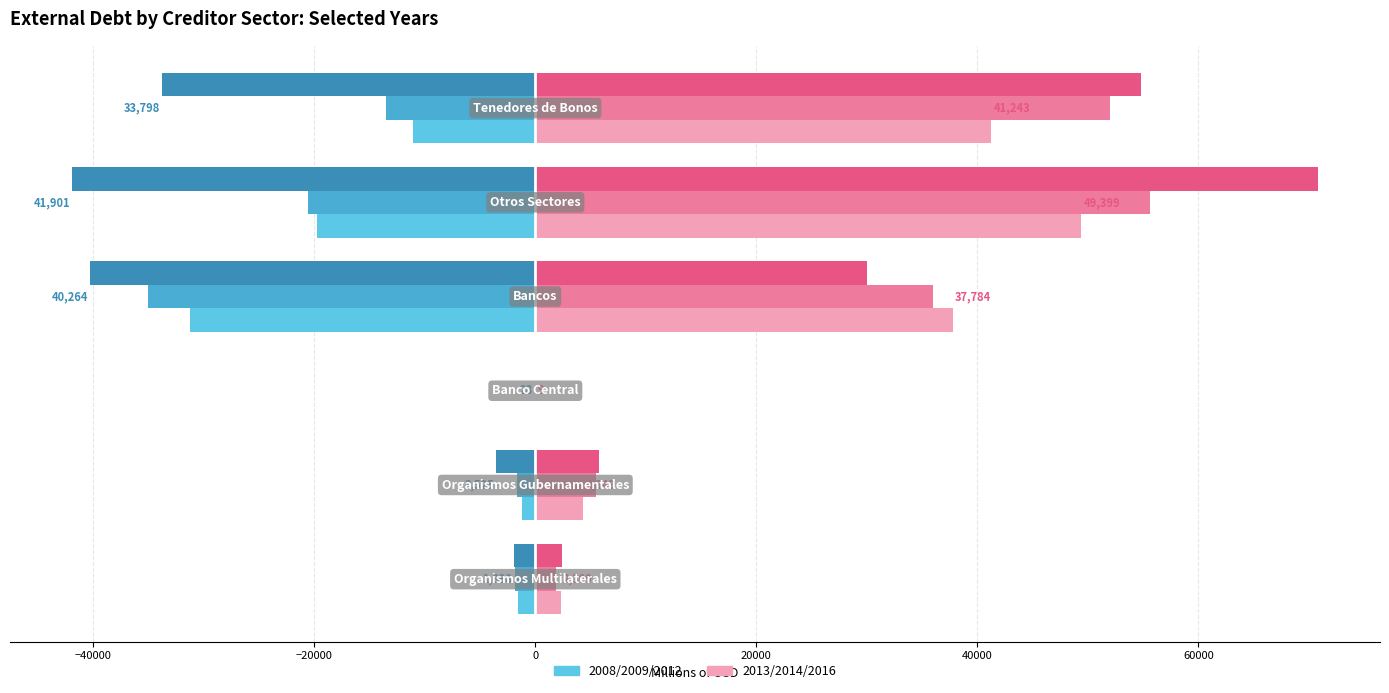

How many data points does each series have?

6